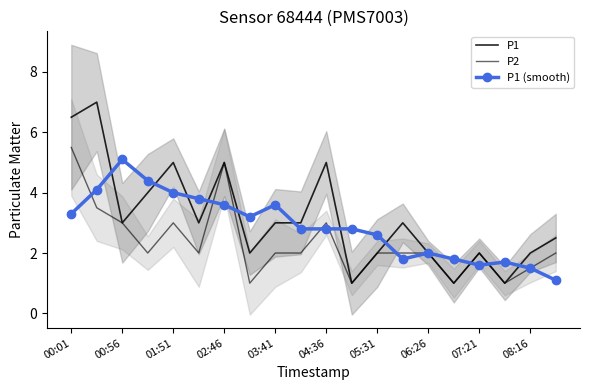

What is the lowest value of the P1 (smooth) series?

1.1